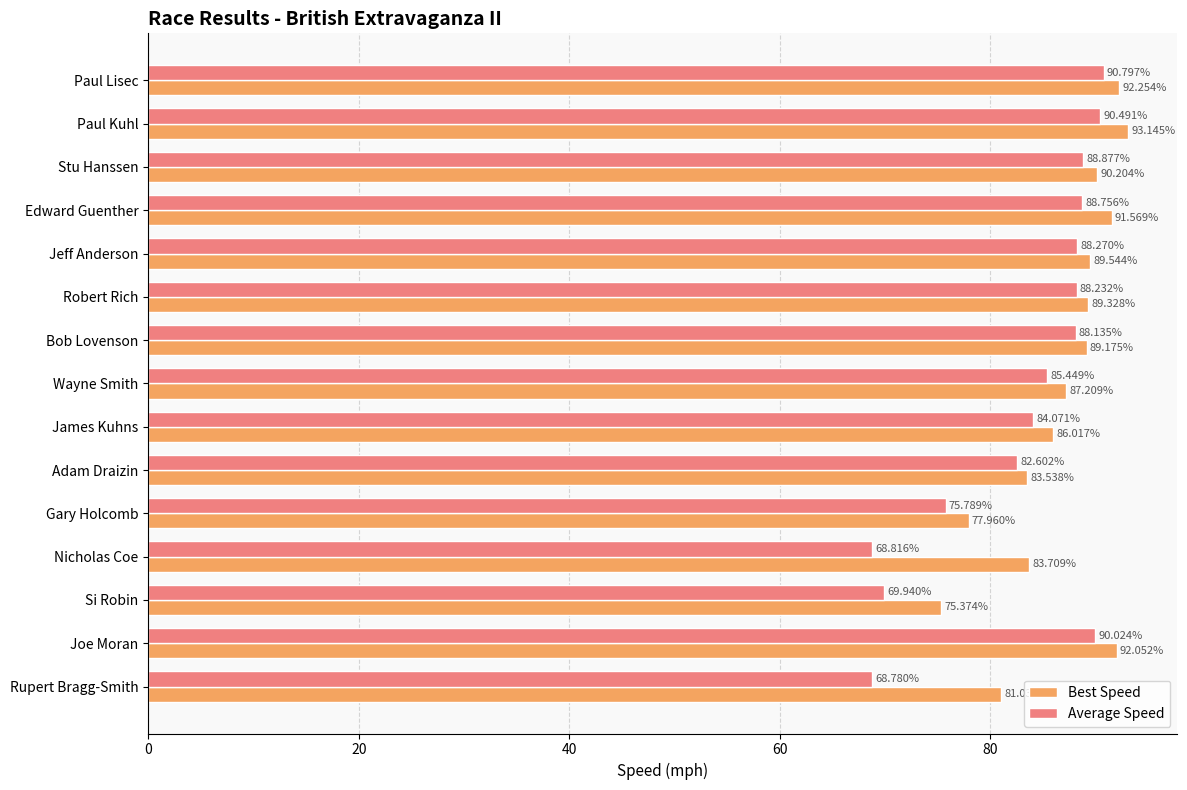

At which category does the chart reach its peak across all series?

Paul Kuhl